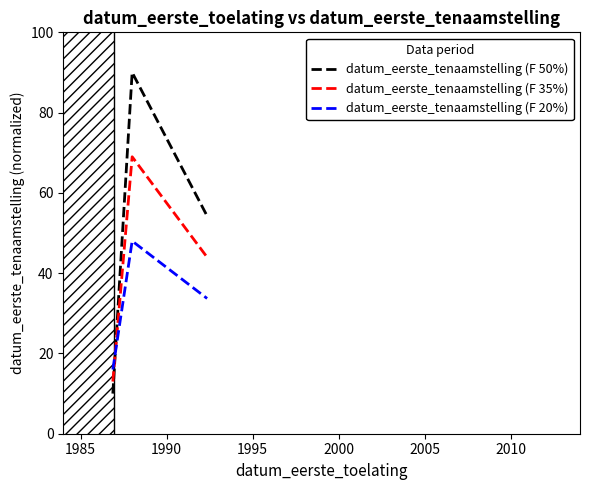

Does the chart have visible grid lines?

No